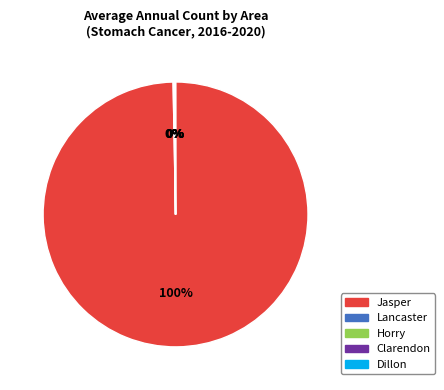

What is the largest slice in the pie chart?

Jasper